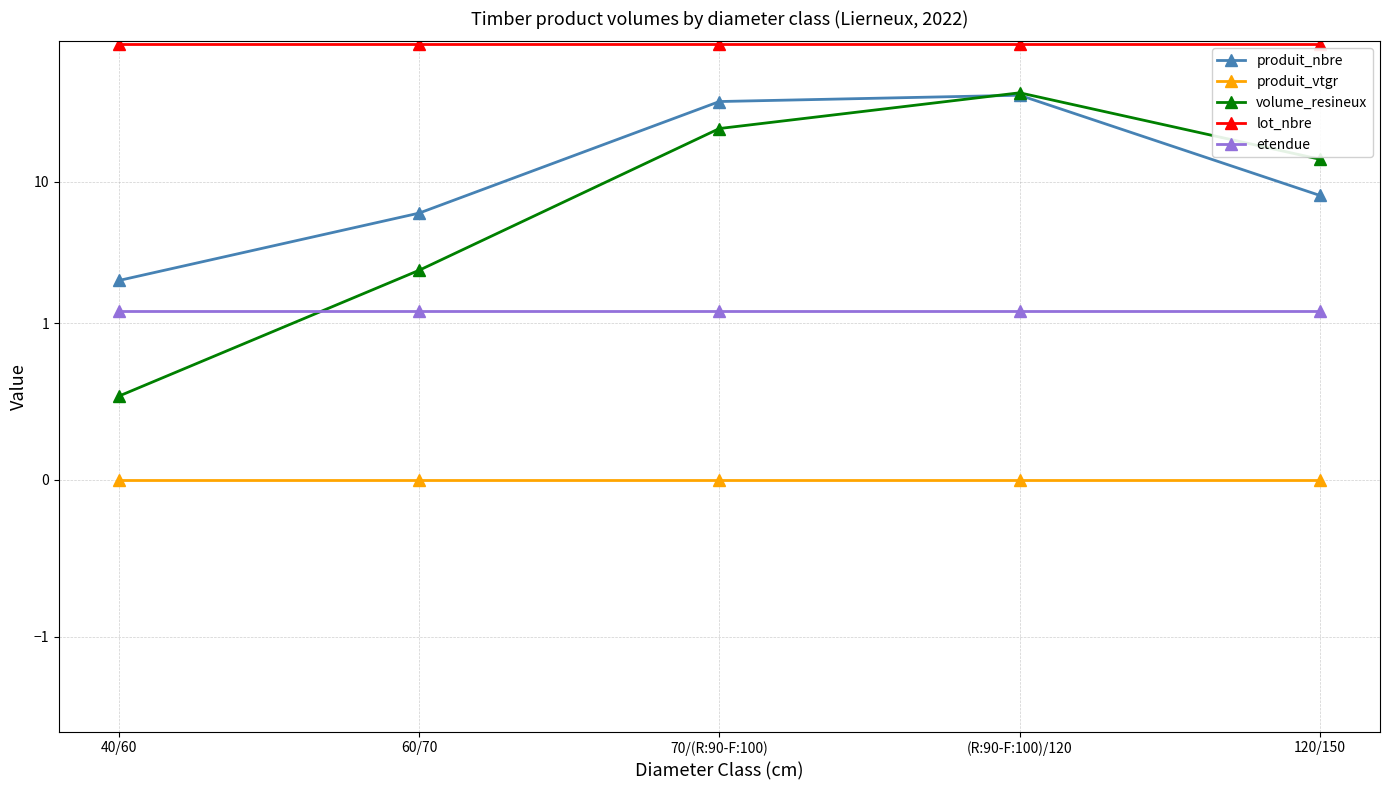

At how many categories does at least one series exceed 62?

5